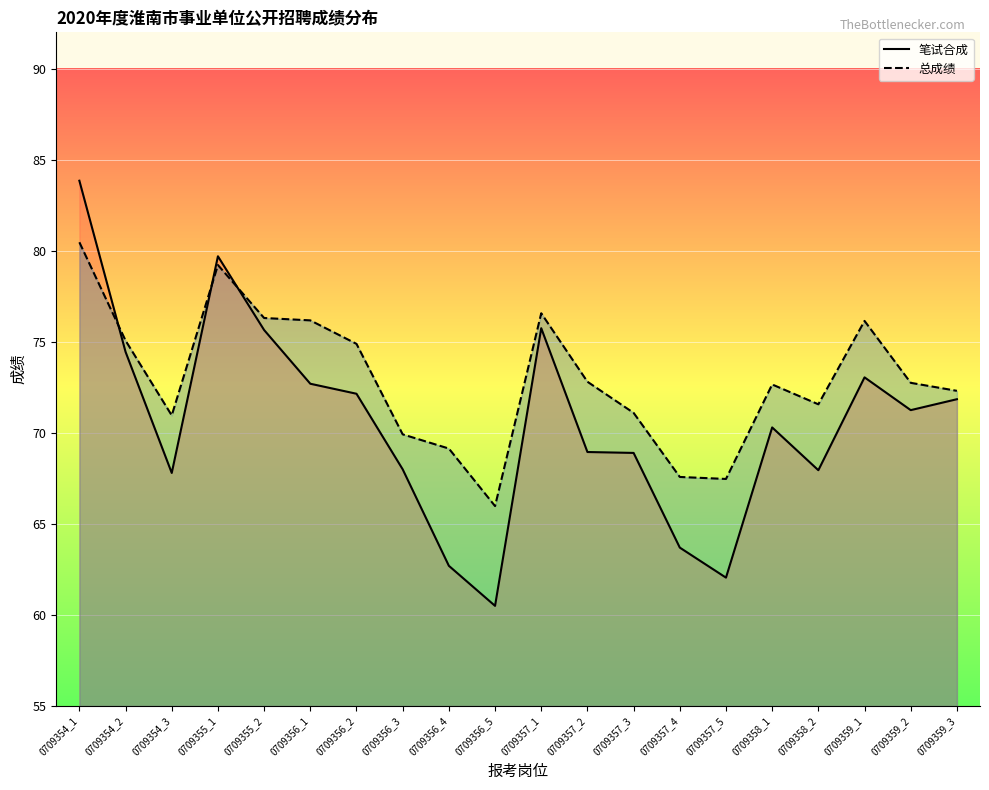

What is the value of the 笔试合成 point at the 10th from the left?

60.5